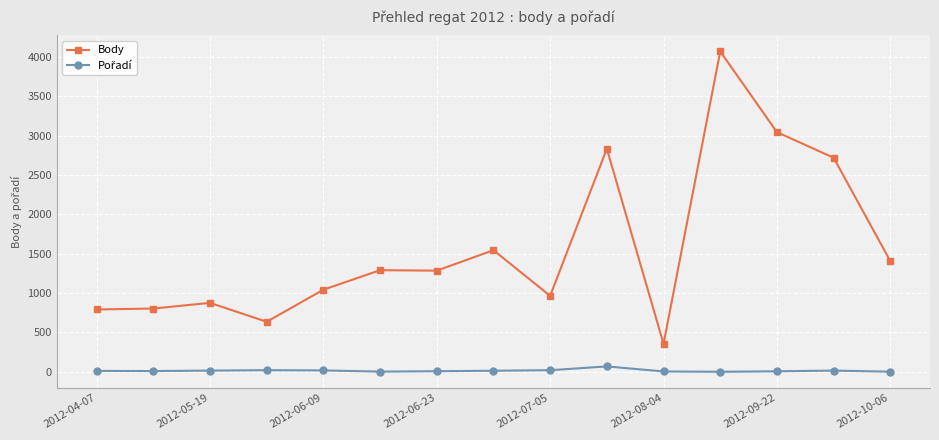

What is the sum of all Body values?

23664